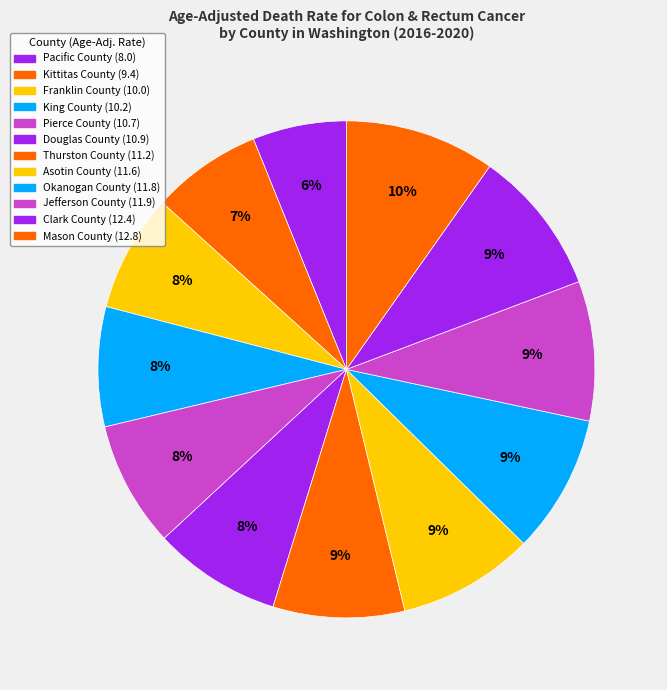

Does any single category account for the majority?

No